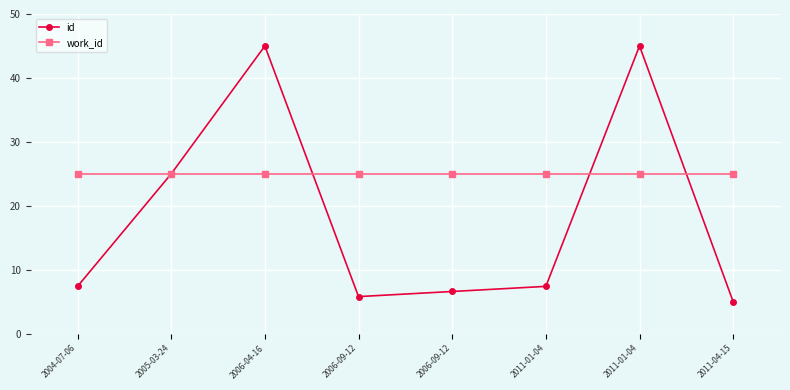

Count the number of data series in this chart.

2